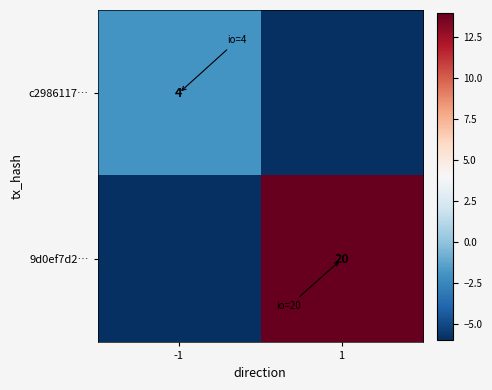

What is the difference between the highest and lowest values at 1?

20